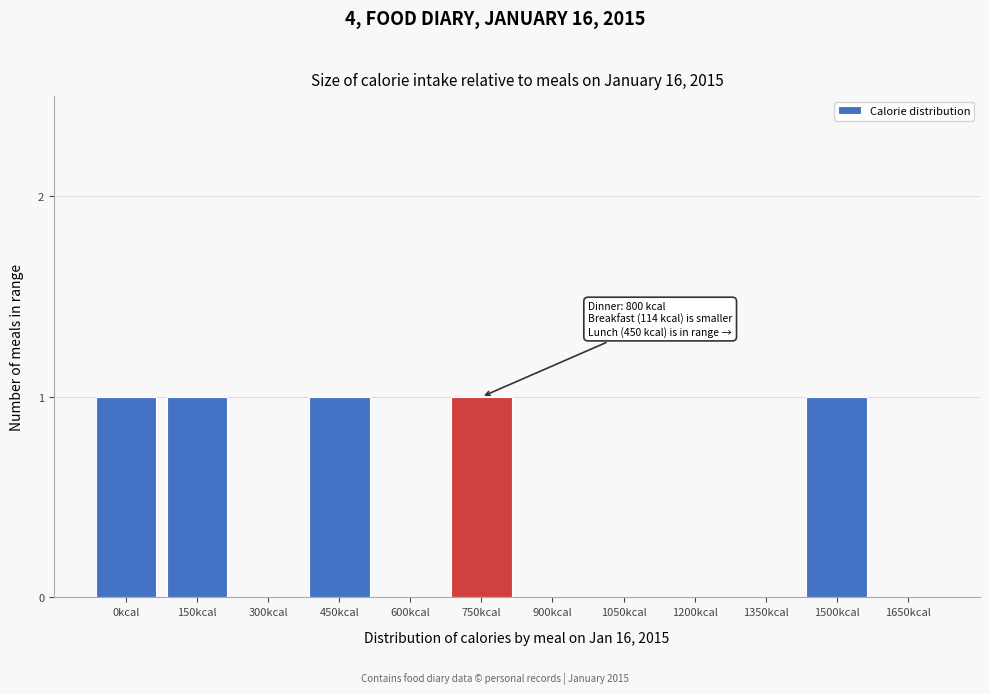

Reading right to left, extract all data points from this chart.

1650kcal=0	1500kcal=1	1350kcal=0	1200kcal=0	1050kcal=0	900kcal=0	750kcal=1	600kcal=0	450kcal=1	300kcal=0	150kcal=1	0kcal=1